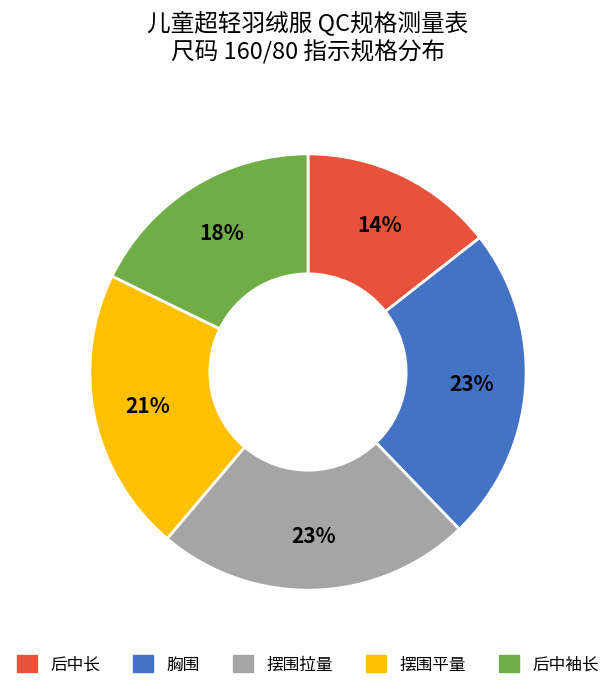

Which has a higher value, 摆围平量 or 胸围?

胸围